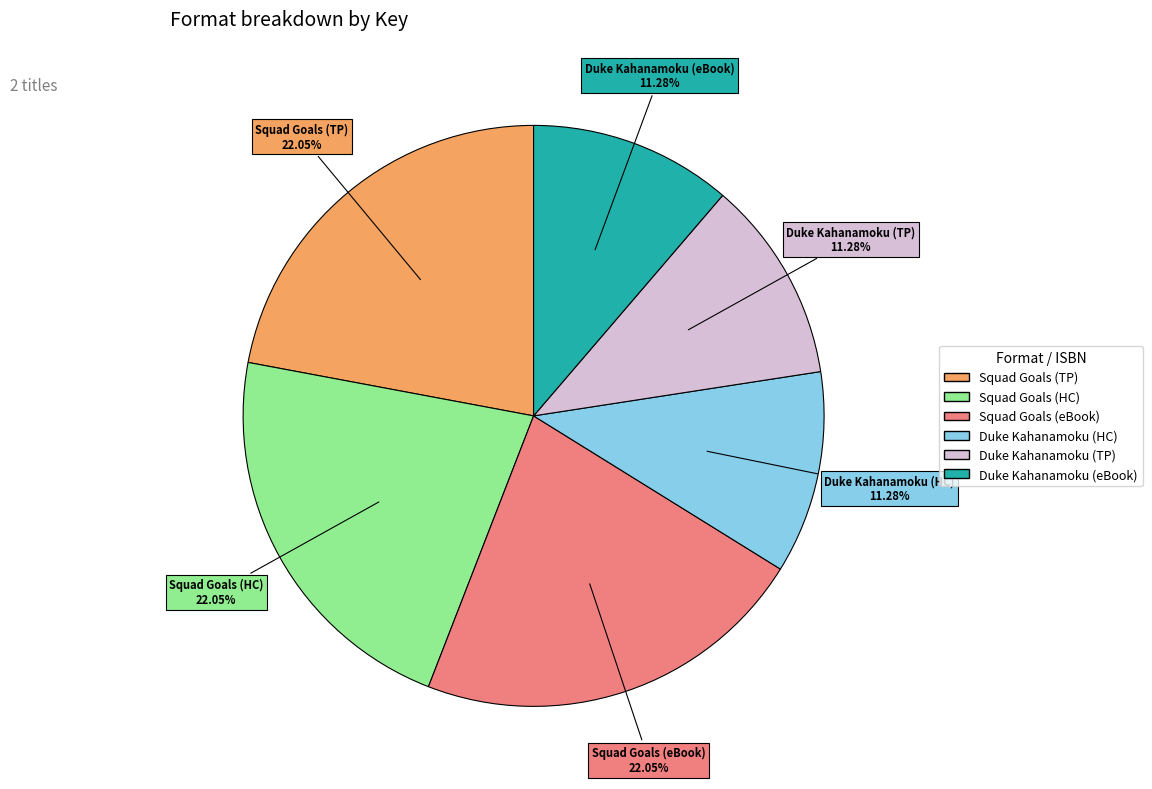

Does any single category account for the majority?

No